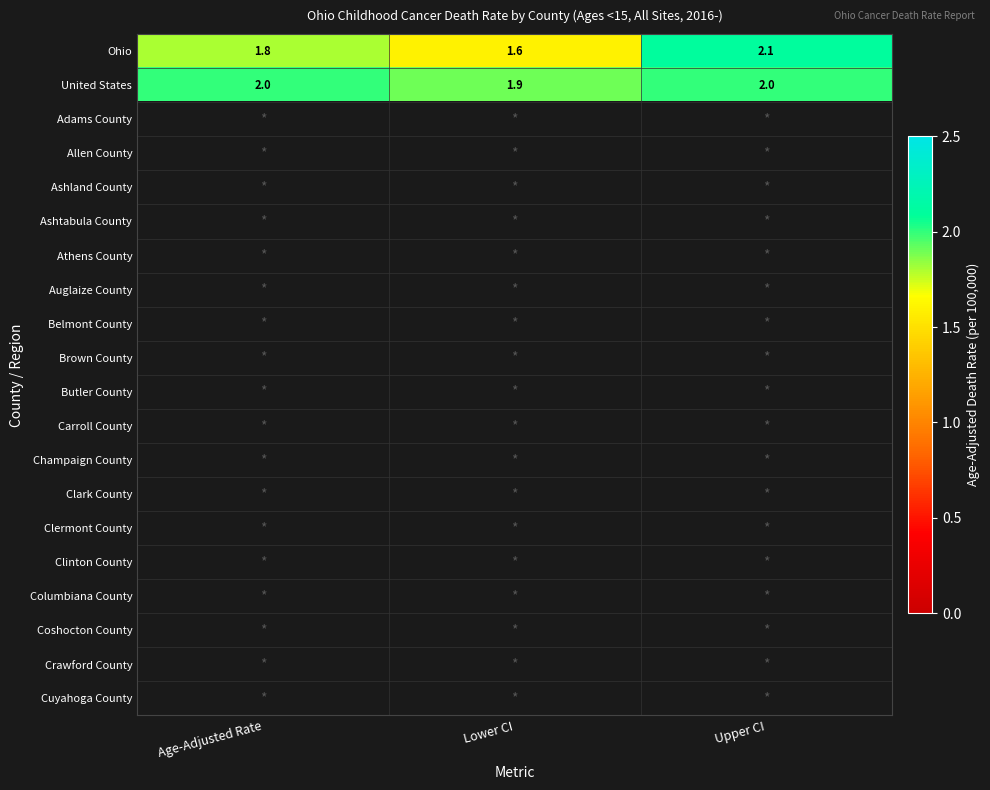

What is the highest value of the Ohio series?

2.1